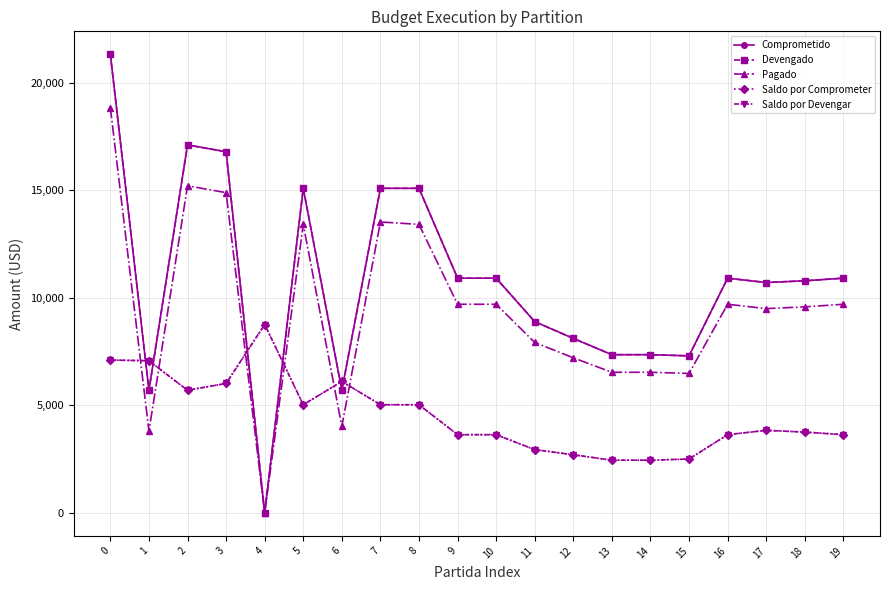

True or false: Comprometido and Pagado cross at least once.

False